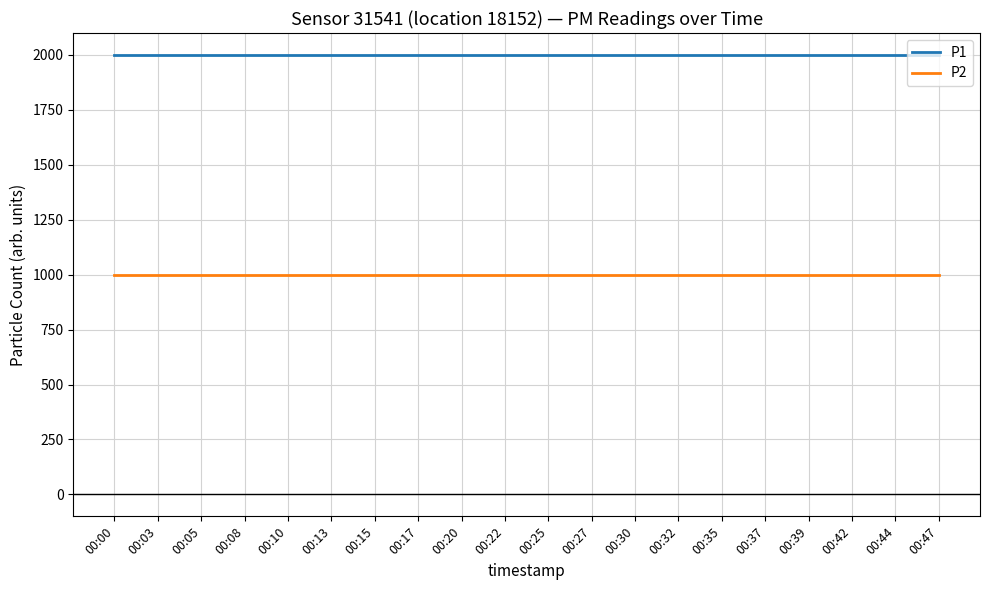

Does the chart have visible grid lines?

Yes